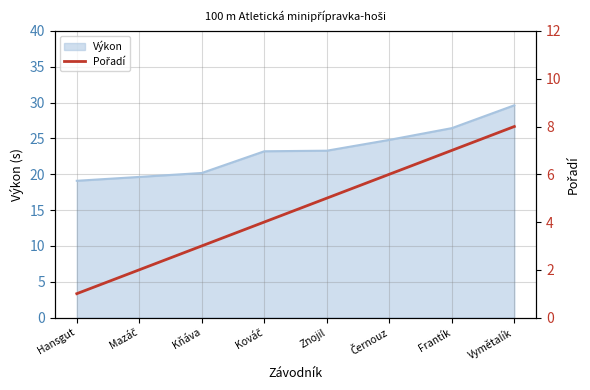

Count the values in the range 3 to 7.

5